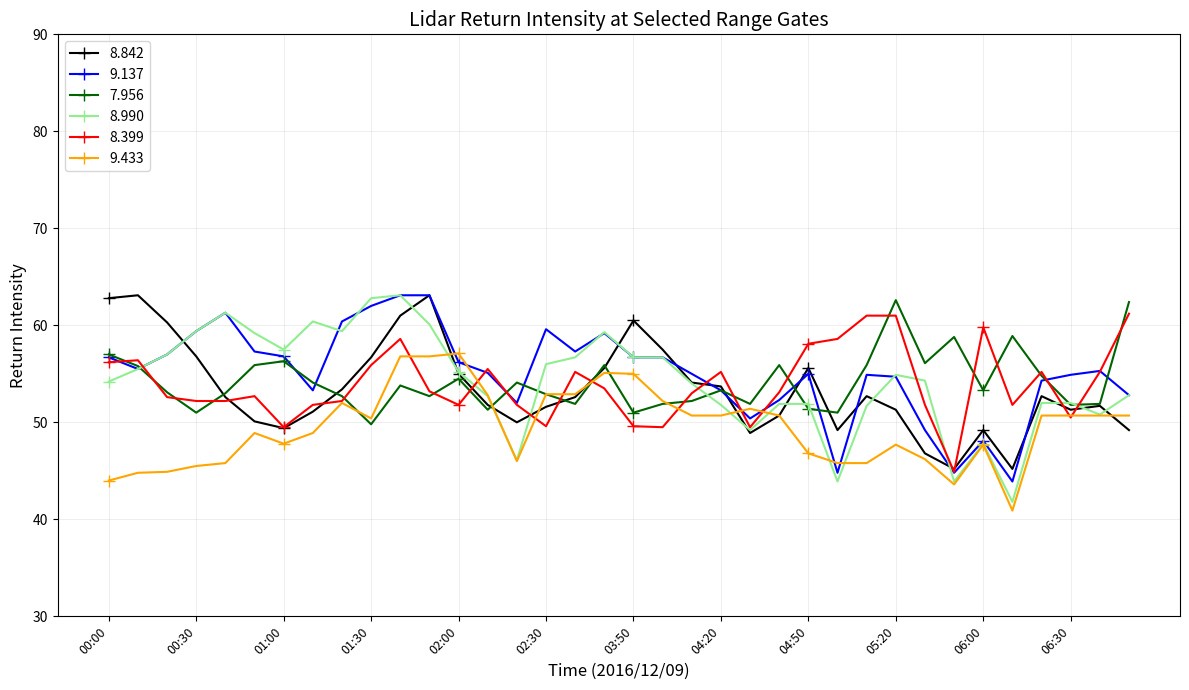

What is the value of the 8.399 point at the 16th from the left?

49.6